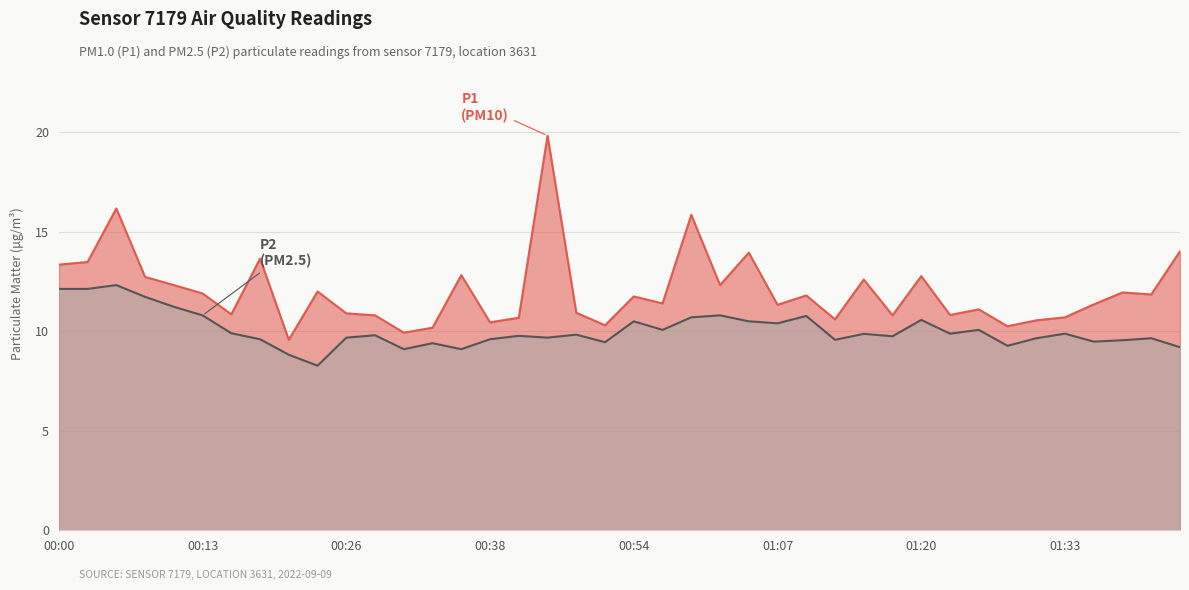

What is the label of the 20th point from the left?

00:51